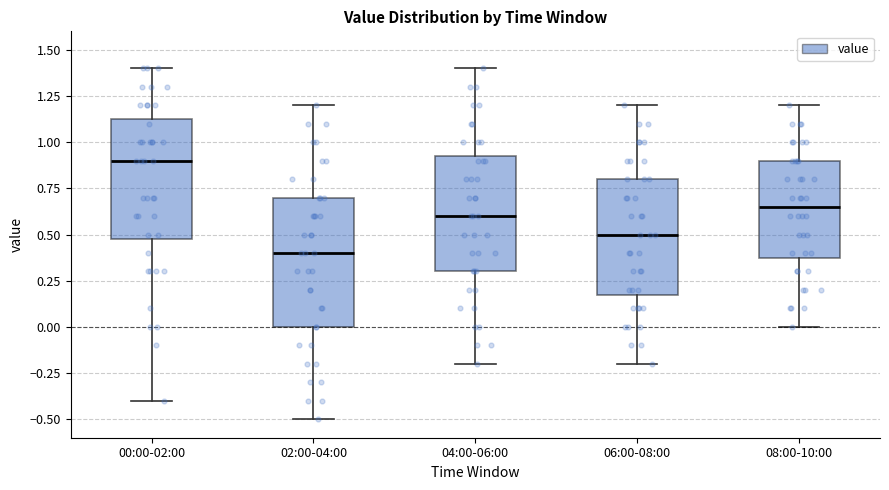

Where is the lower edge of the box for 08:00-10:00 on the y-axis? The values are not printed on the chart, so give them approximately, as read against the axis.

0.40